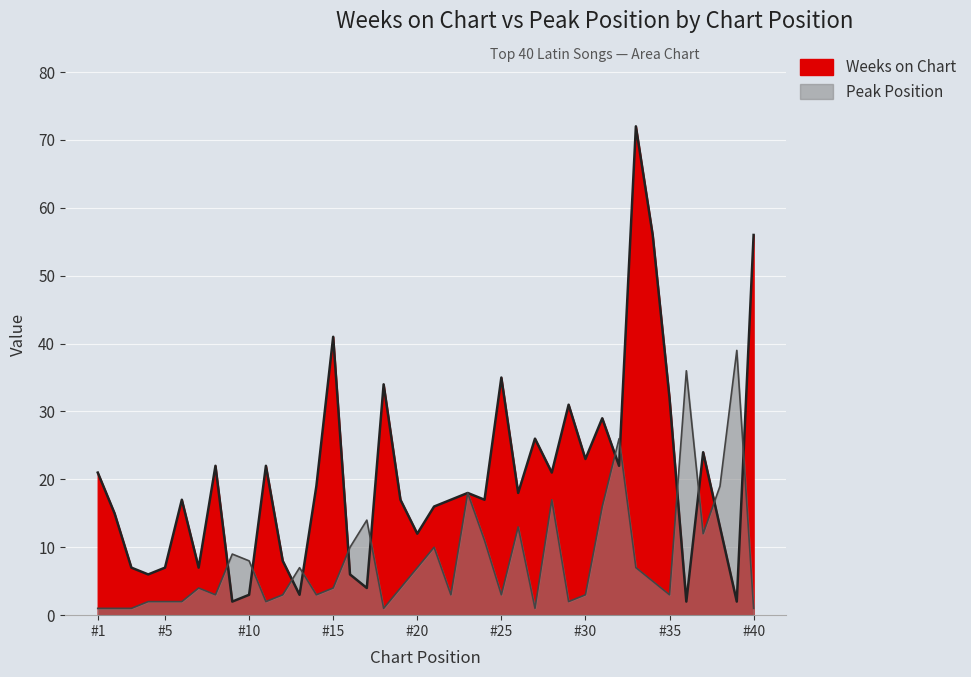

The Peak Position series shows 2 at 11. True or false?

True